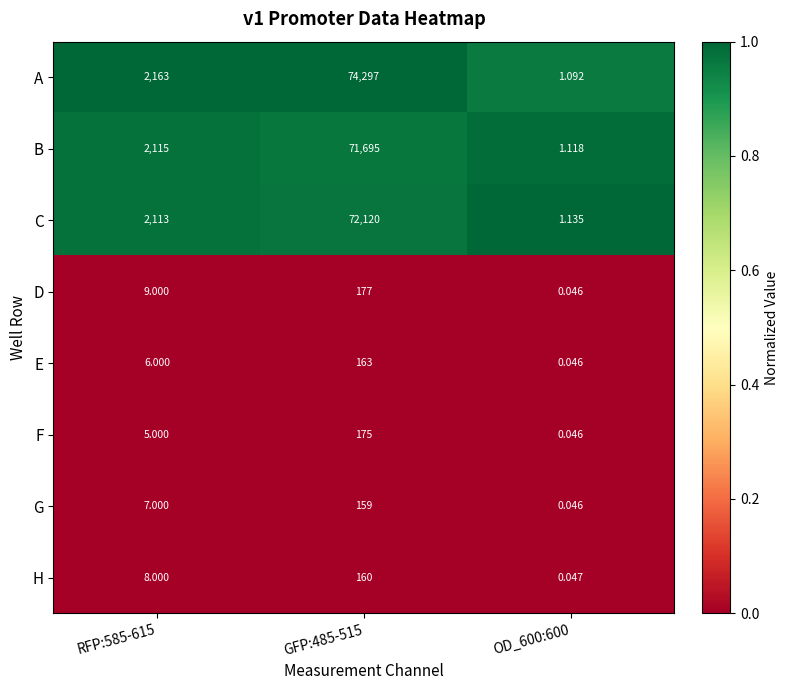

What is the total value across all series at RFP:585-615?

6426.0